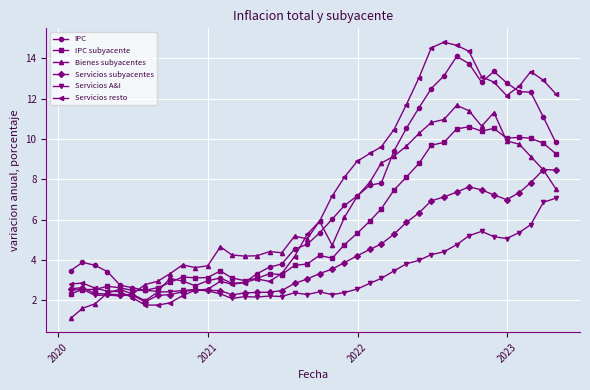

In Bienes subyacentes, how many points are higher than both neighbors (excluding endpoints)?

8